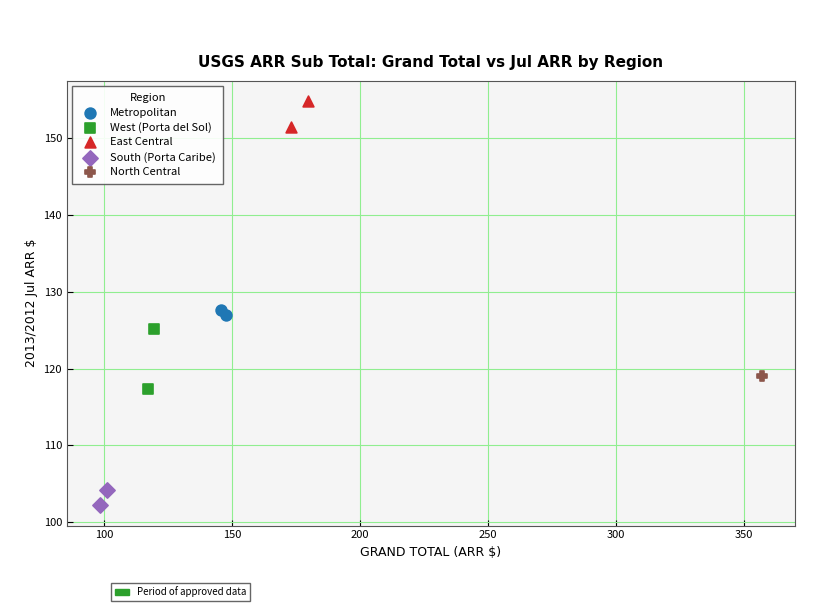

Which series contains the lowest Y value?

South (Porta Caribe)